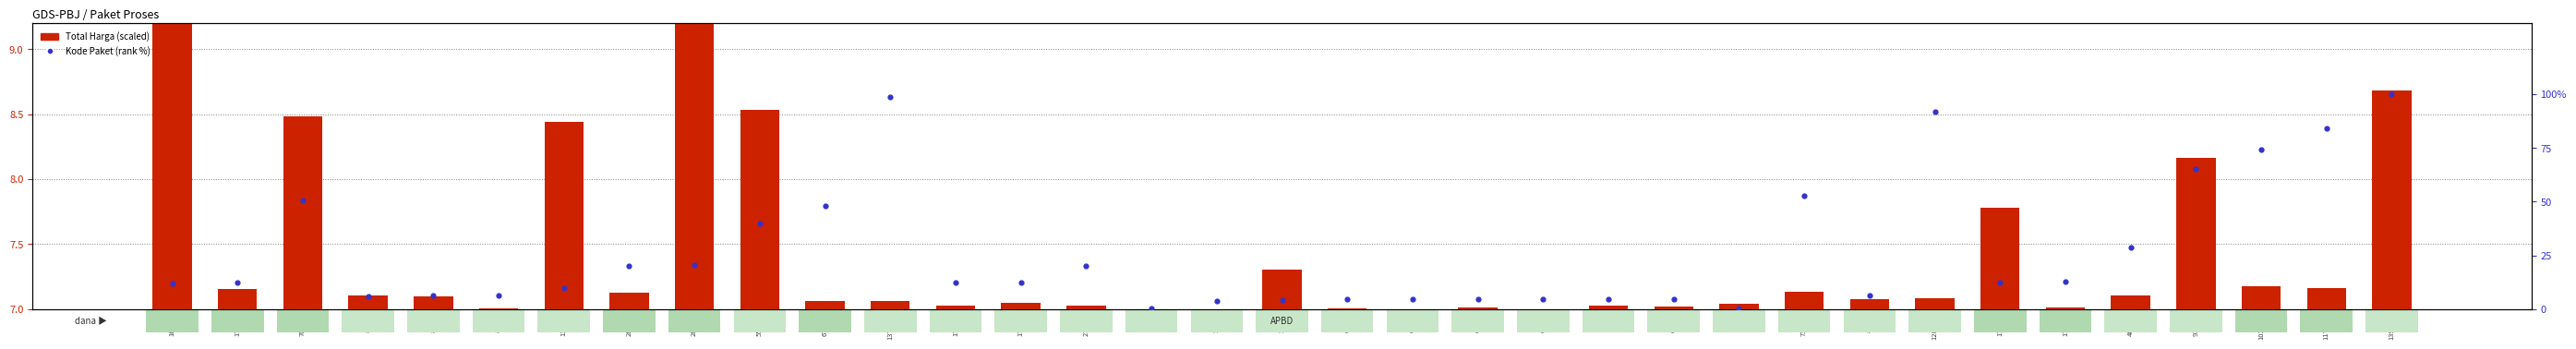

What is the total value across all series at 91101?

73.3